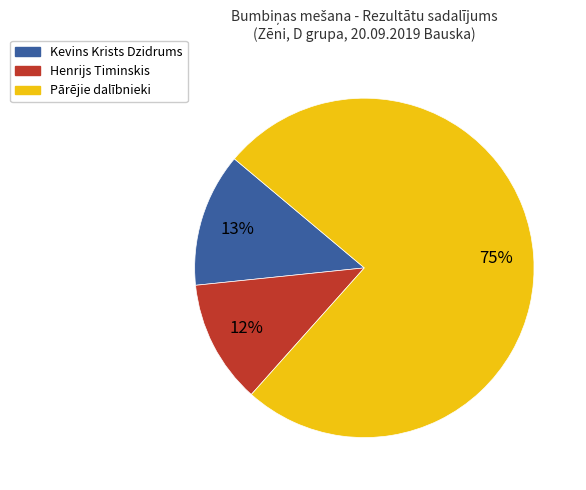

To the nearest percent, what is the average slice percentage?

33%